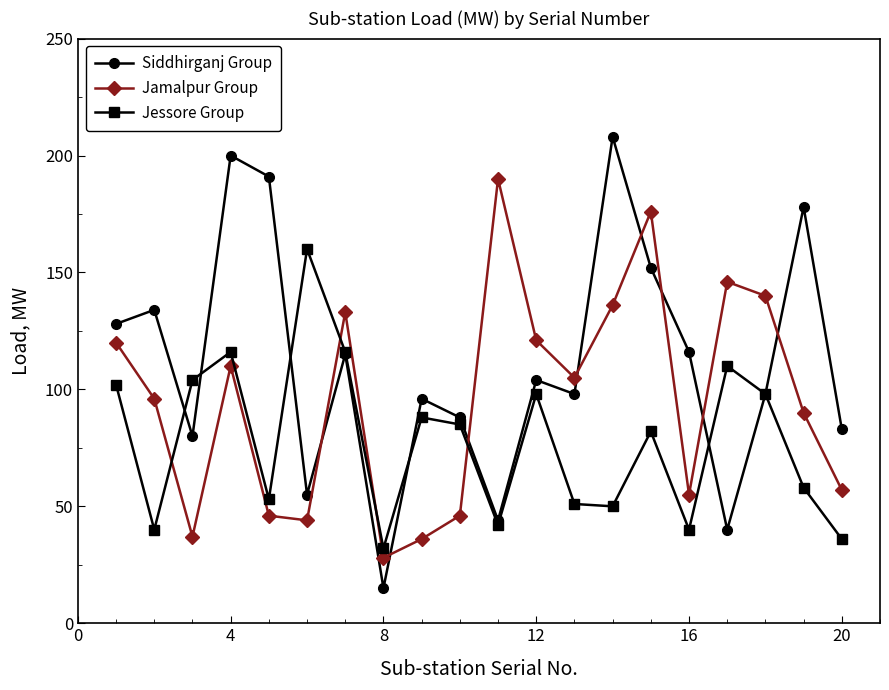

Which series has the largest total across all categories?

Siddhirganj Group